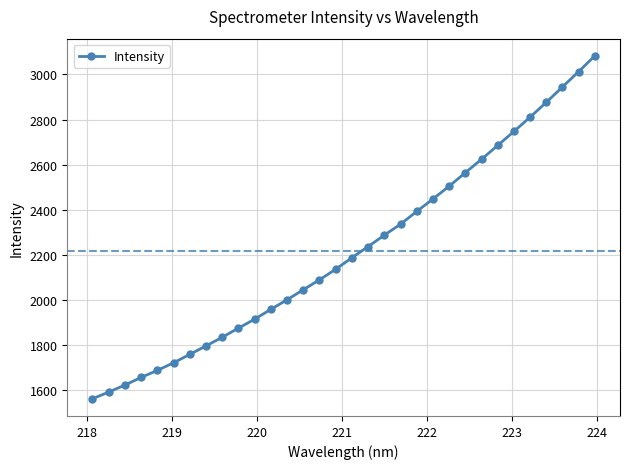

What is the difference between the second highest and minimum values?

1450.7